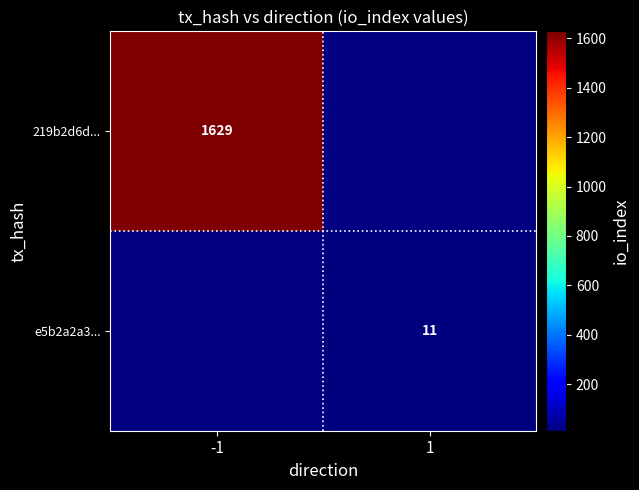

The value of 219b2d6d... at -1 is 1629. True or false?

True